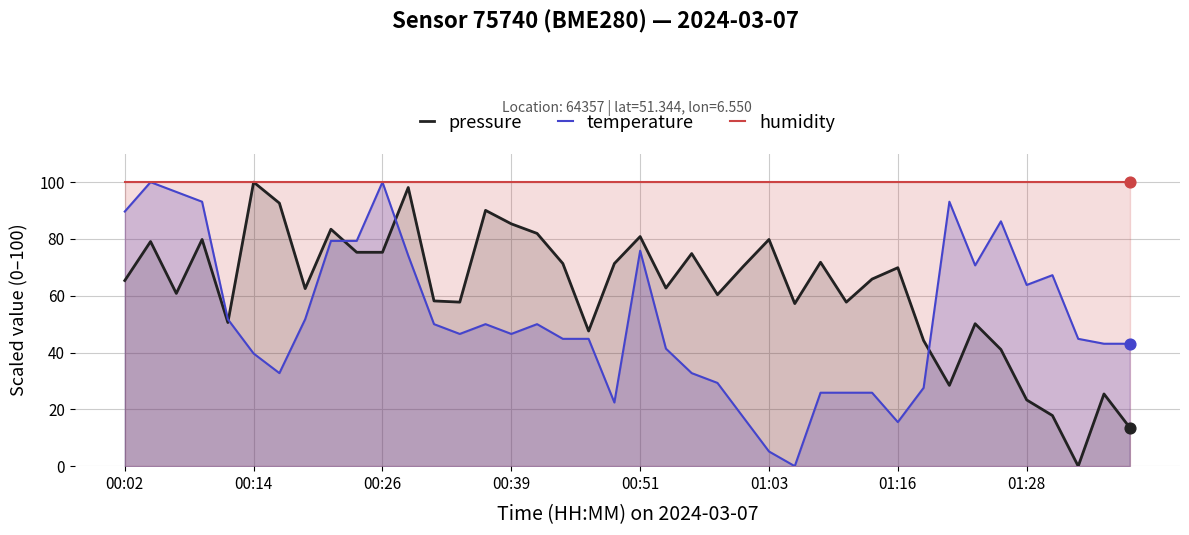

Which series has the largest total across all categories?

humidity